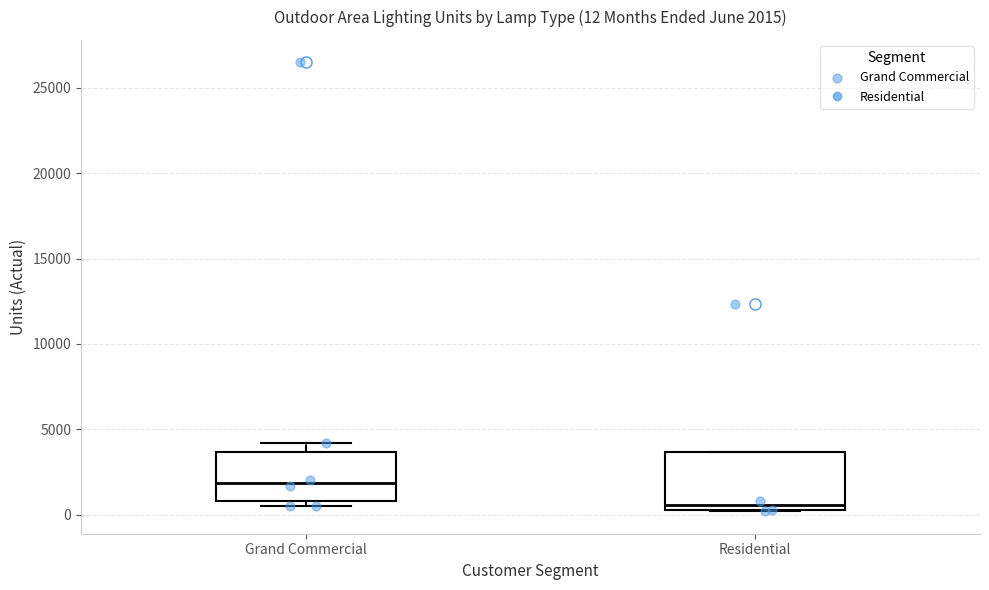

Which box is the tallest, from its lower edge to its upper edge?

Residential